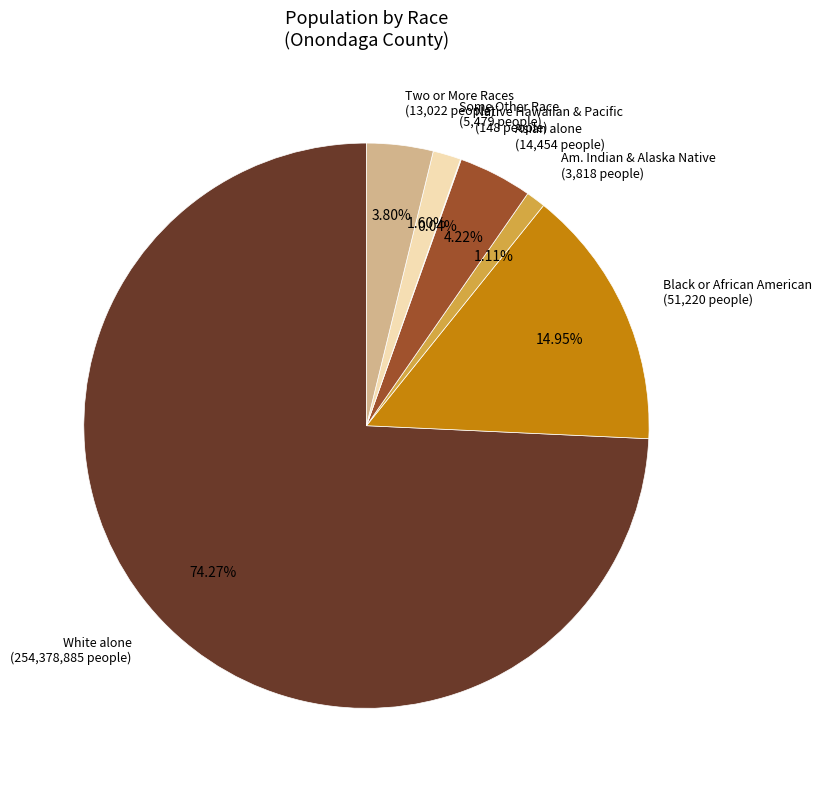

Which has a higher value, Two or More Races (13,022 people) or Black or African American (51,220 people)?

Black or African American (51,220 people)